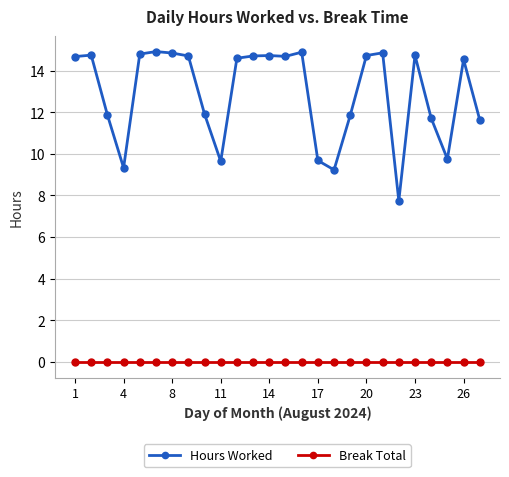

How many lines are shown in the chart?

2